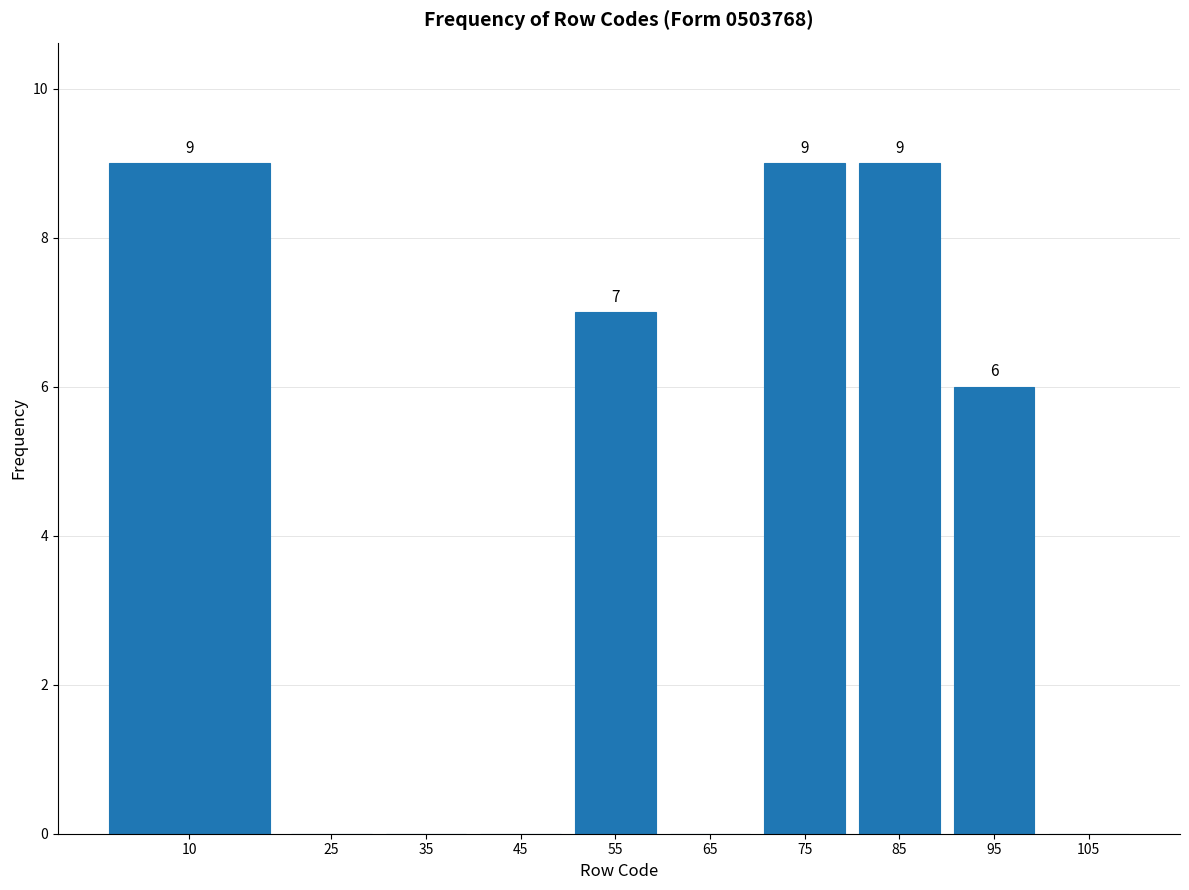

Reading left to right, what are all the values shown in this chart?

10=9	25=0	35=0	45=0	55=7	65=0	75=9	85=9	95=6	105=0